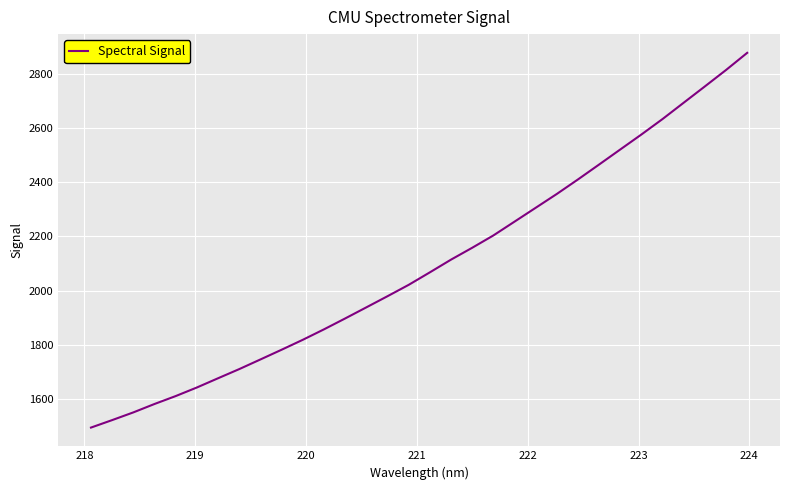

What is the difference between the maximum and minimum values?

1380.3